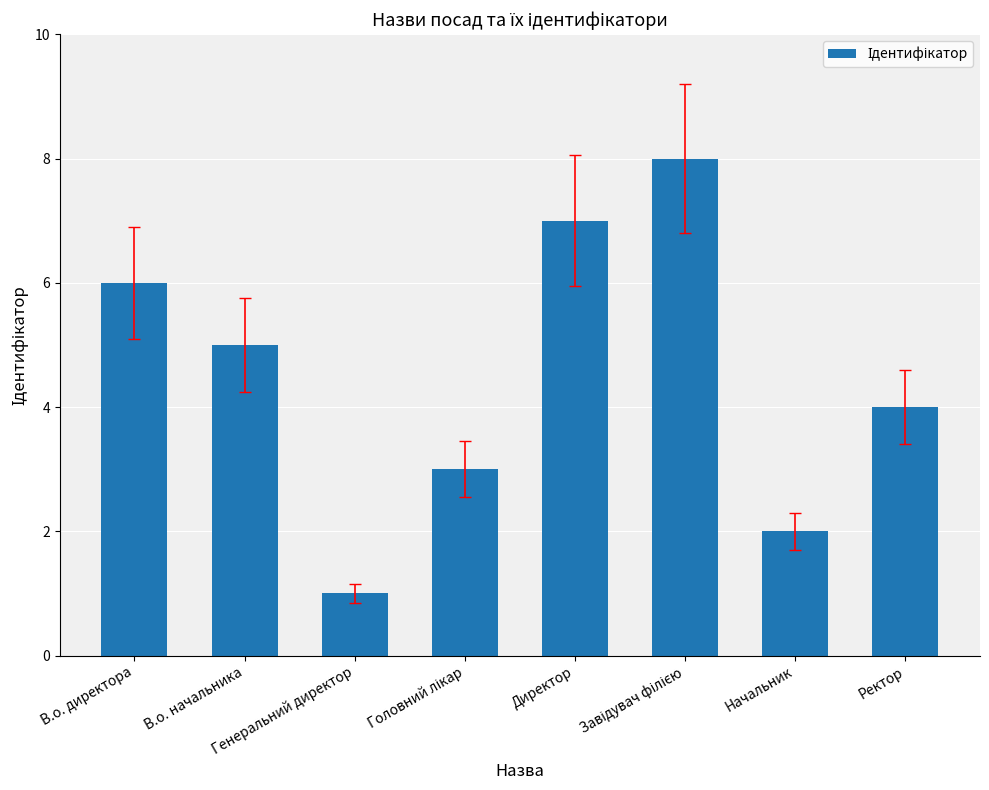

What is the greatest value displayed?

8